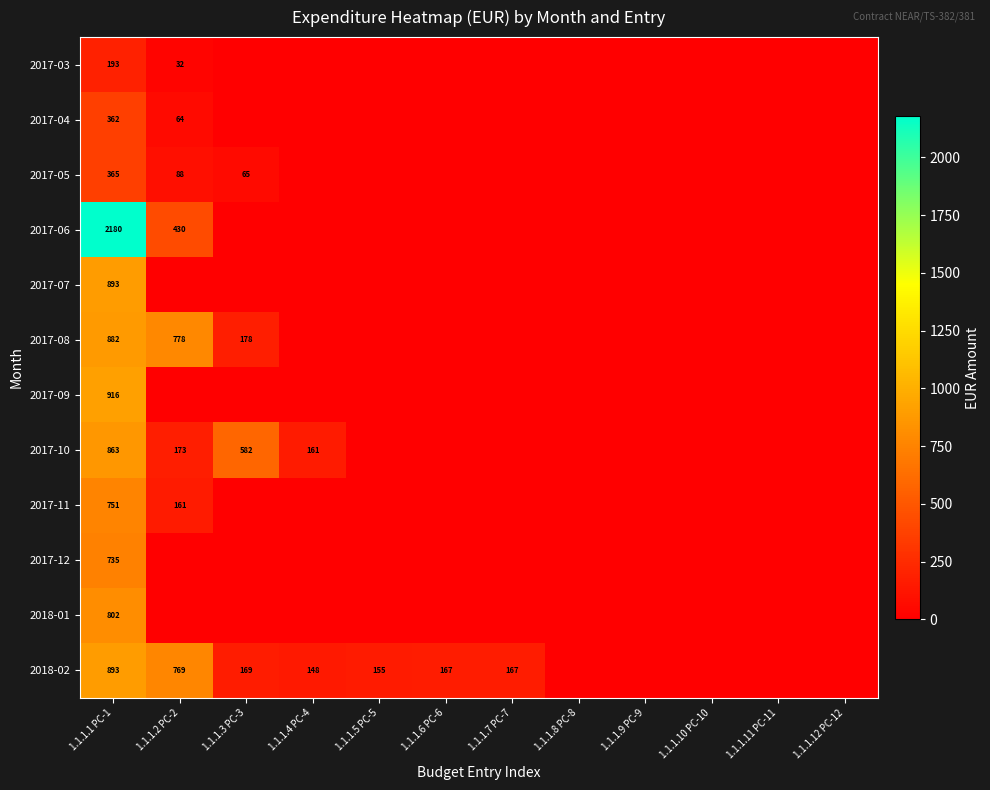

What is the greatest value displayed?

2180.0